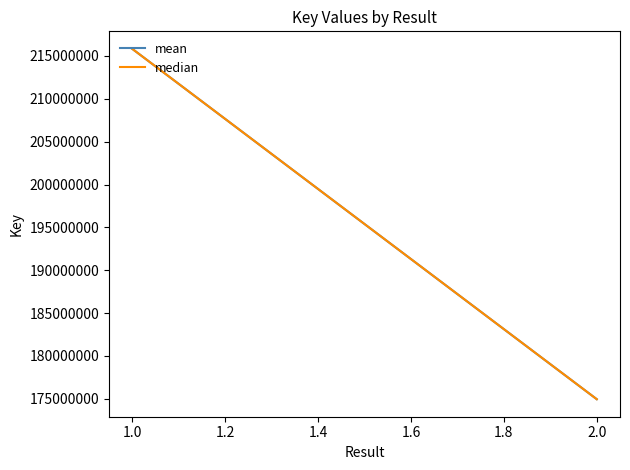

What is the greatest value displayed?

215833443